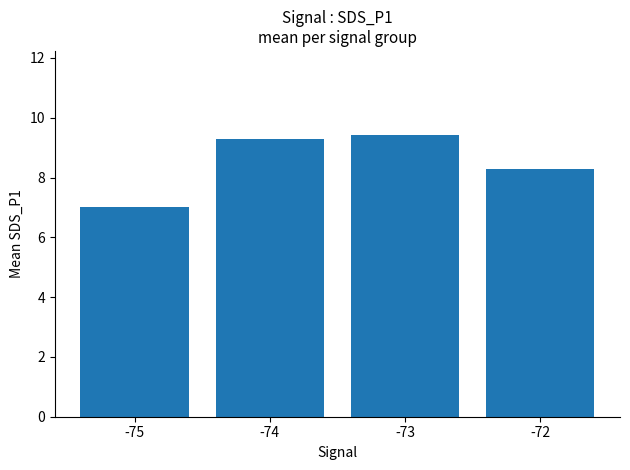

Reading left to right, what are all the values shown in this chart?

-75=7.0	-74=9.3	-73=9.4	-72=8.3